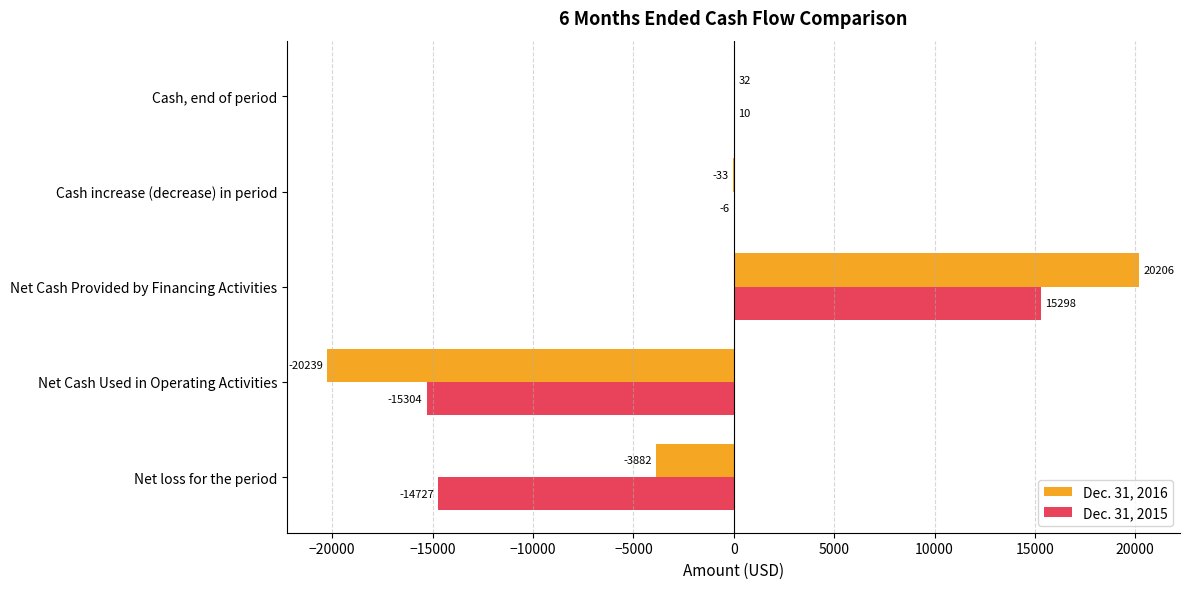

At which label is Dec. 31, 2015 closest to -3?

Cash increase (decrease) in period